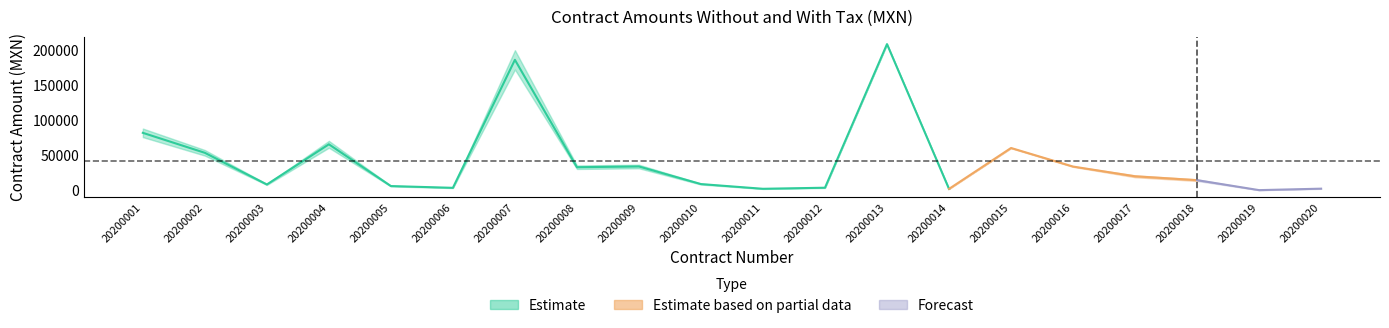

List the labels in order of contract_no_with_tax value, largest first.

20200013, 20200007, 20200001, 20200004, 20200015, 20200002, 20200009, 20200008, 20200016, 20200017, 20200018, 20200010, 20200003, 20200005, 20200012, 20200006, 20200020, 20200011, 20200014, 20200019